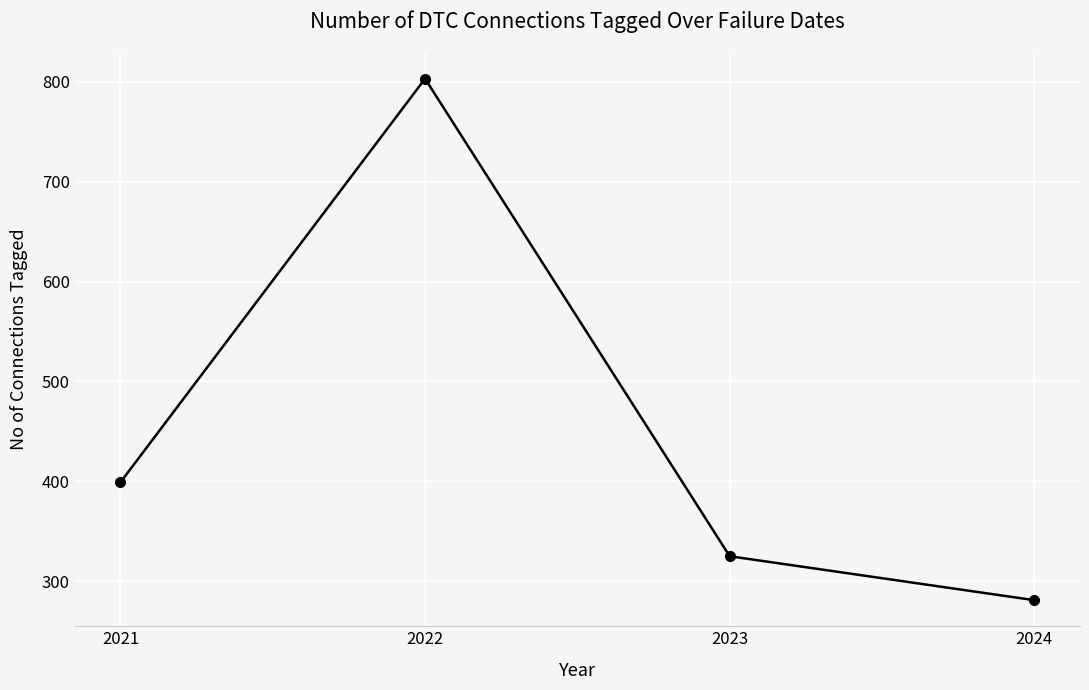

Is it true that the value at 2021 is 399?

True